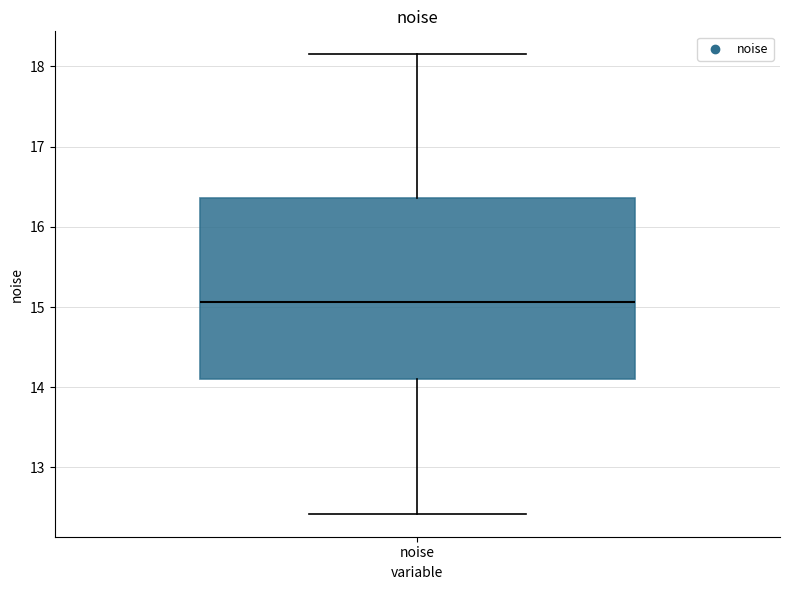

Read this box plot against the y-axis: the position of the median line, the range covered by the box, and the ends of both whiskers. The values are not printed on the chart, so give them approximately, as read against the axis.

median 15.1, box 14.1 to 16.4, whiskers 12.4 to 18.2